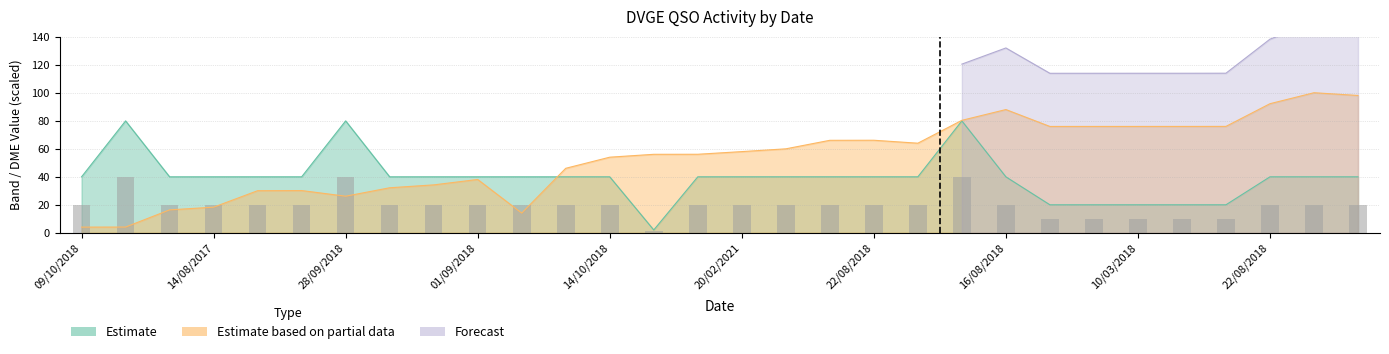

How many data points in Estimate are less than 40?

6